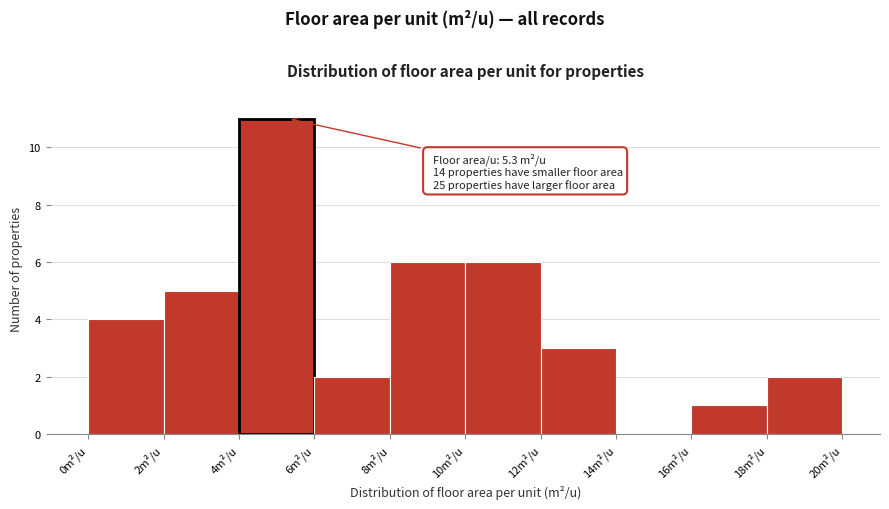

Which range on the x-axis has the tallest bar?

4 to 6